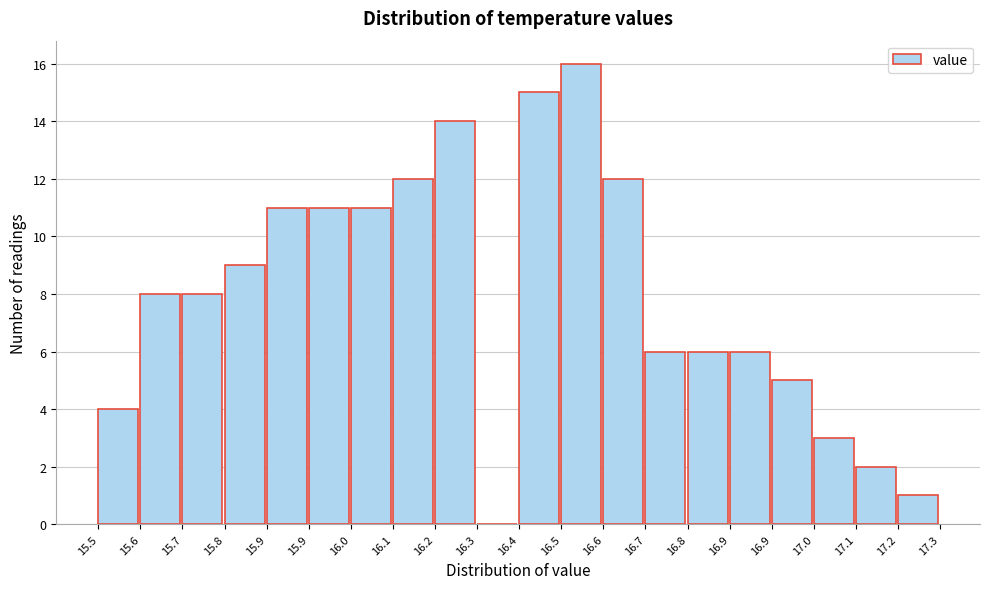

How many positive values are there?

19